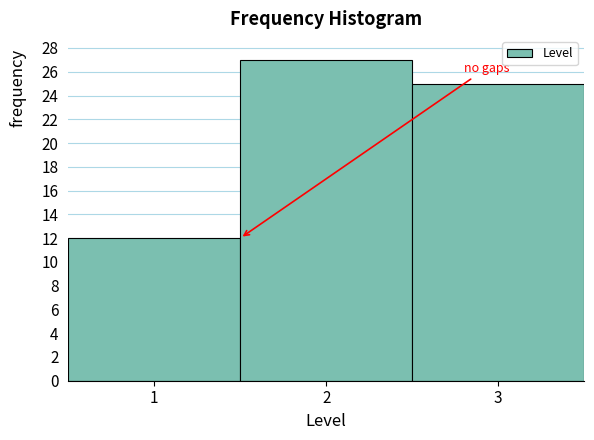

Reading left to right, list every bar in this chart as the range it spans on the x-axis followed by its height. The values are not printed on the chart, so give them approximately, as read against the axis.

0.5 to 1.5: 12
1.5 to 2.5: 27
2.5 to 3.5: 25